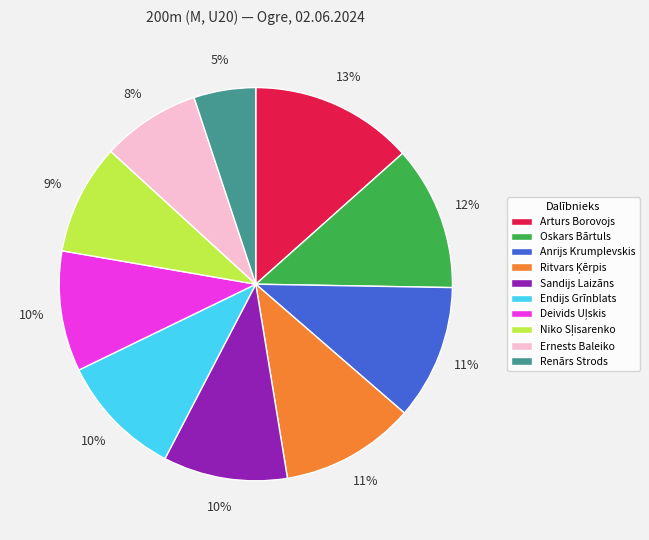

Which slice is the largest?

Arturs Borovojs